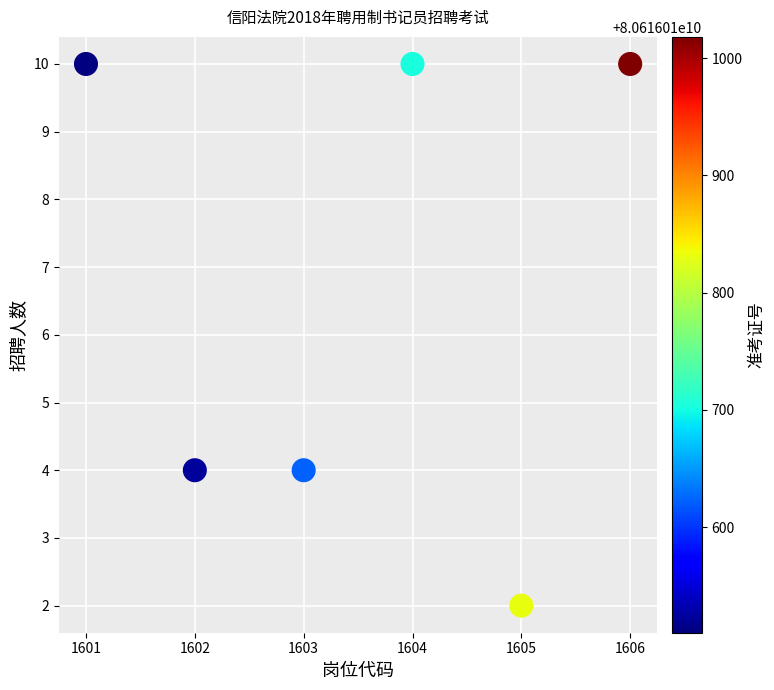

What is the range of Y values (max minus min)?

8